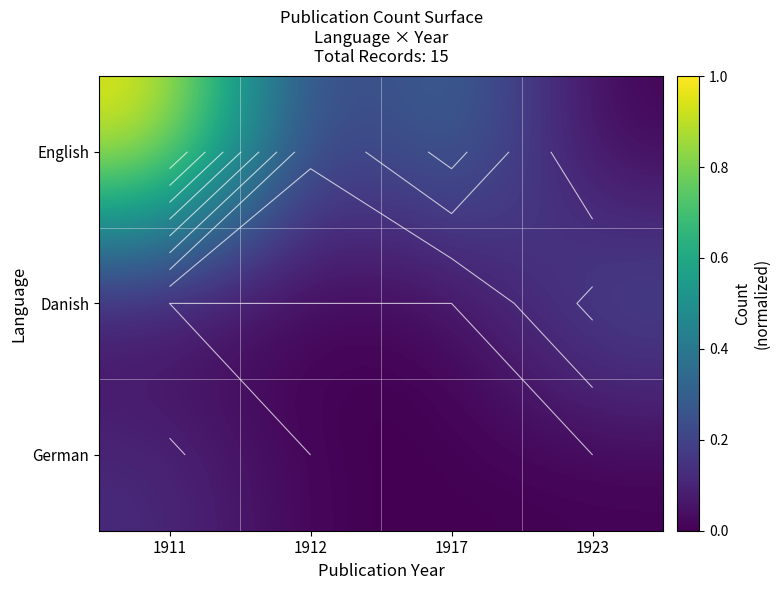

Count the number of data series in this chart.

3